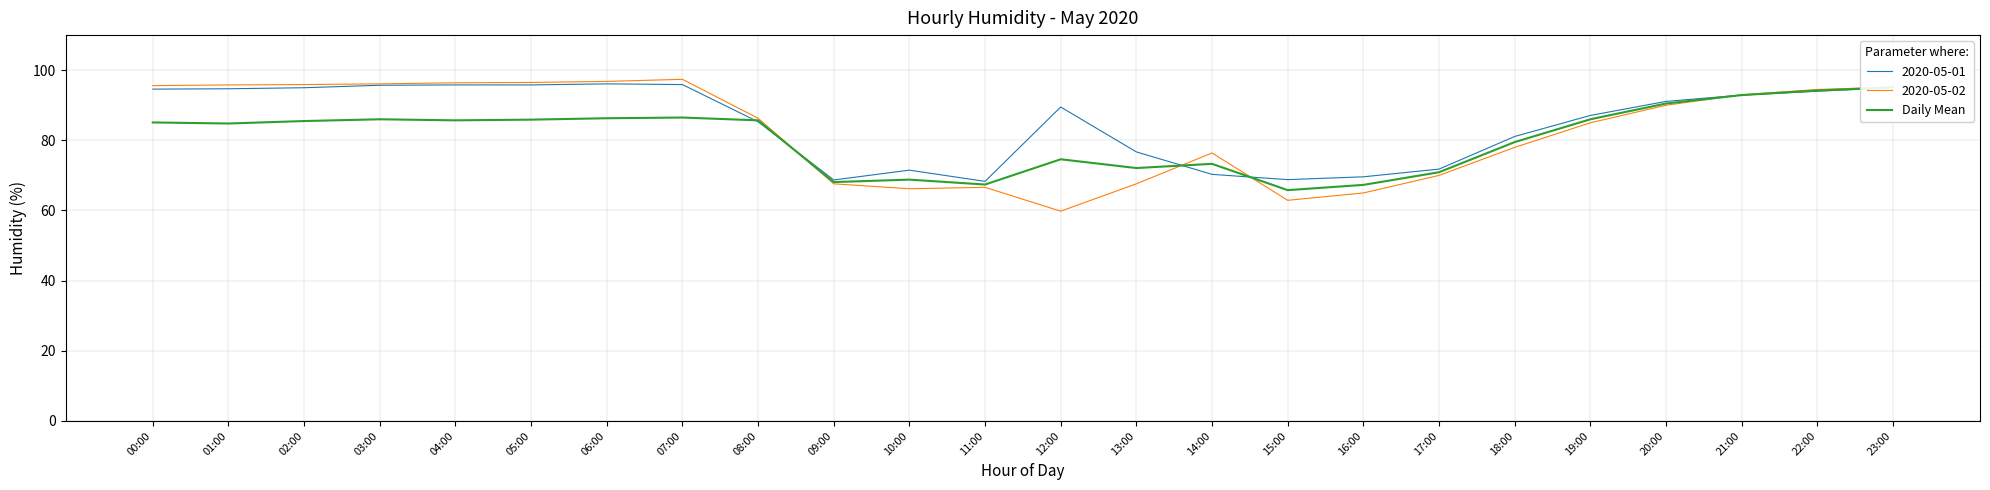

At which category does the chart reach its minimum across all series?

15:00